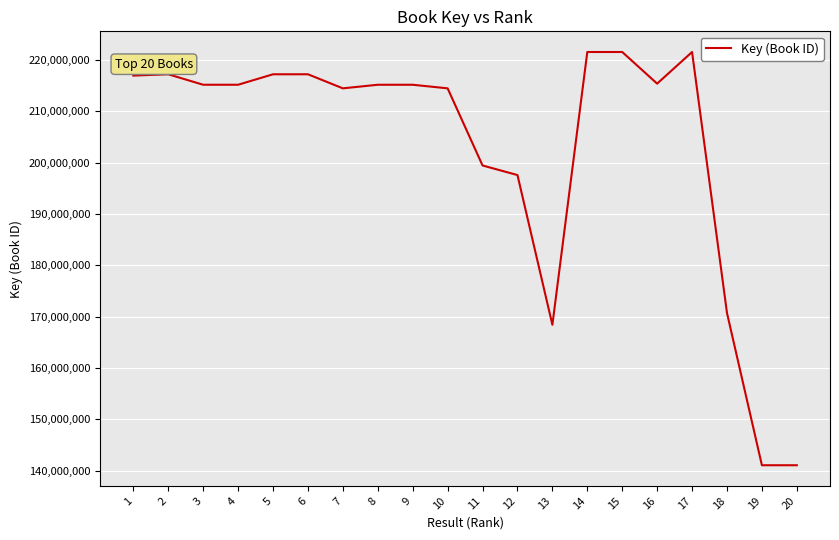

What is the greatest value displayed?

221567586